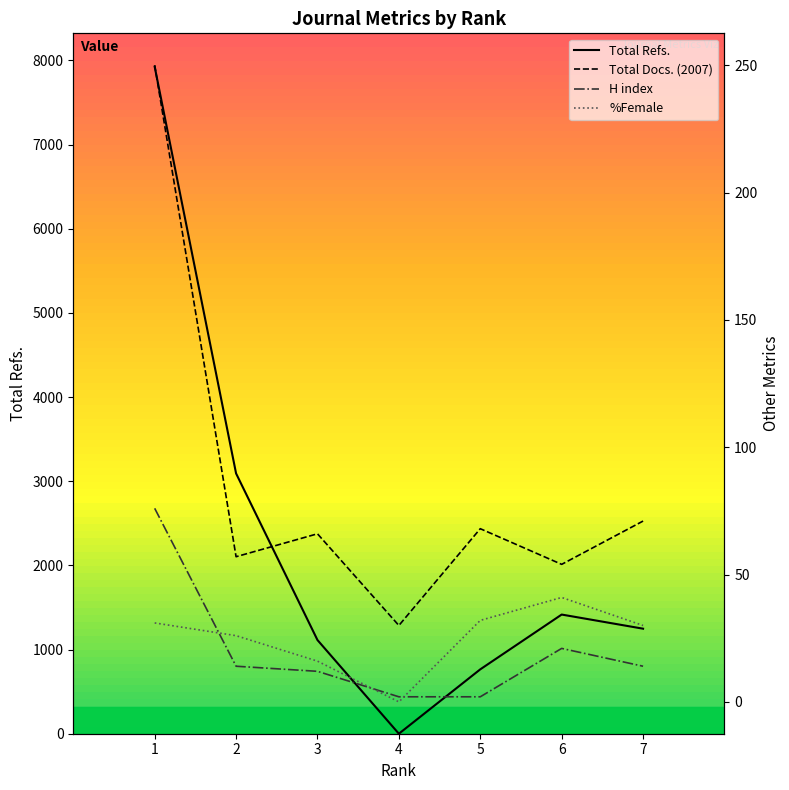

True or false: %Female has a value of 9 at 2.

False